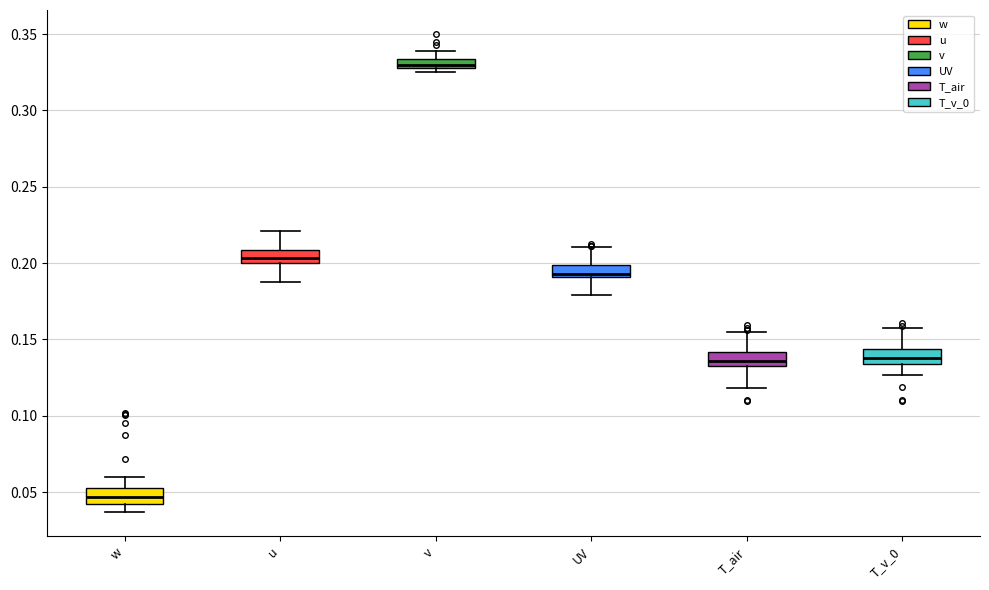

Which box's median line is the lowest?

w